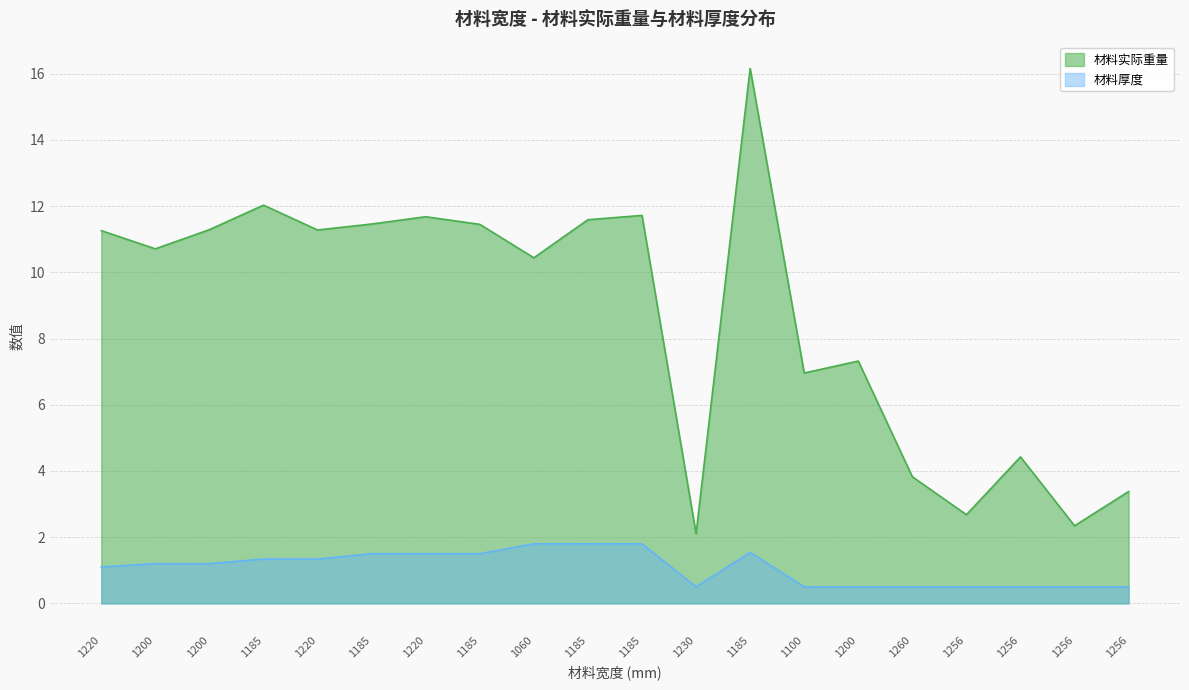

True or false: 材料实际重量 and 材料厚度 cross at least once.

False